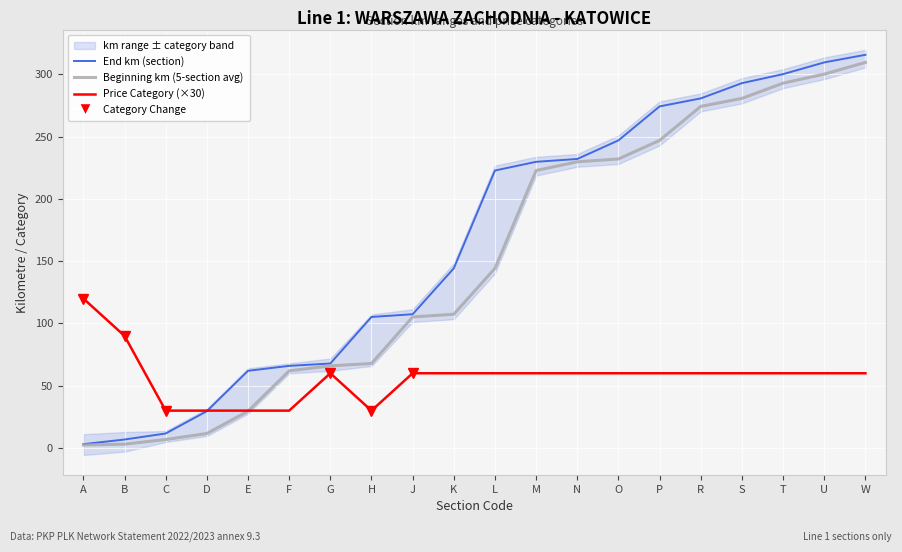

What is the label of the 11th point from the left?

L